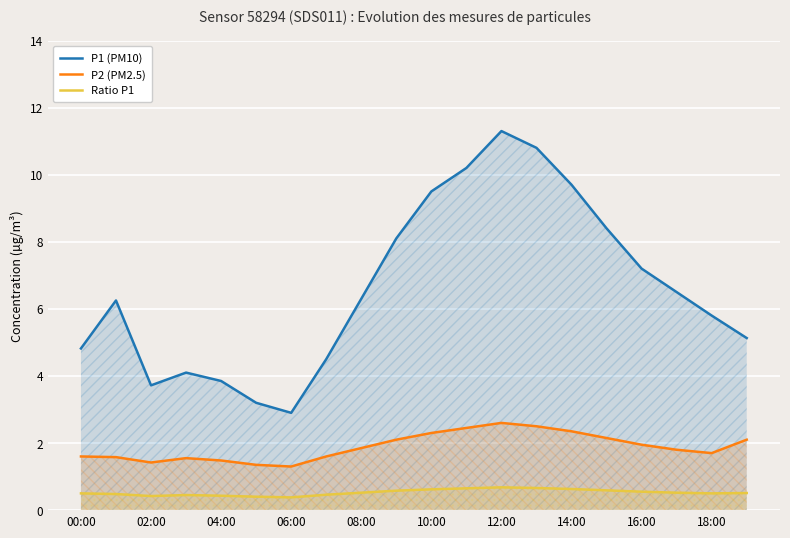

True or false: P1 (PM10) and Ratio P1 intersect in this chart.

False